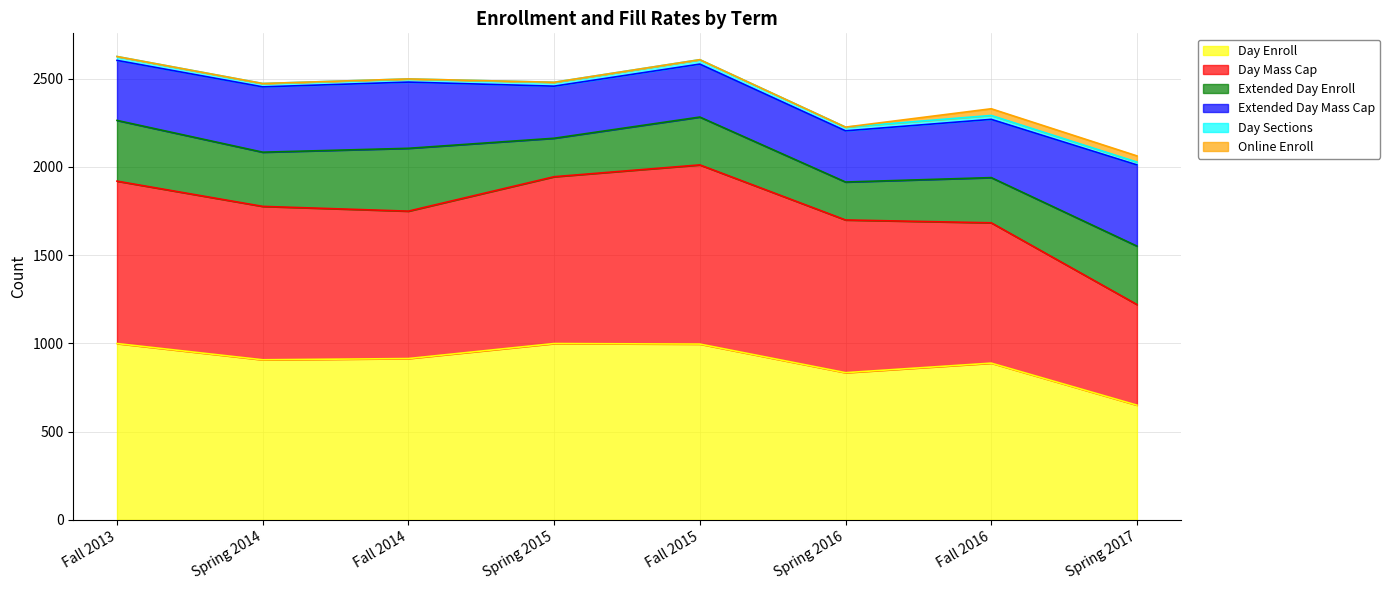

Reading left to right, transcribe all the data shown in this chart.

Day Enroll: Fall 2013=999	Spring 2014=907	Fall 2014=914	Spring 2015=999	Fall 2015=996	Spring 2016=834	Fall 2016=888	Spring 2017=650
Day Mass Cap: Fall 2013=920	Spring 2014=869	Fall 2014=835	Spring 2015=945	Fall 2015=1015	Spring 2016=865	Fall 2016=795	Spring 2017=570
Extended Day Enroll: Fall 2013=344	Spring 2014=307	Fall 2014=356	Spring 2015=218	Fall 2015=271	Spring 2016=215	Fall 2016=256	Spring 2017=331
Extended Day Mass Cap: Fall 2013=340	Spring 2014=370	Fall 2014=375	Spring 2015=295	Fall 2015=300	Spring 2016=290	Fall 2016=330	Spring 2017=460
Day Sections: Fall 2013=22	Spring 2014=19	Fall 2014=18	Spring 2015=22	Fall 2015=25	Spring 2016=21	Fall 2016=22	Spring 2017=16
Online Enroll: Fall 2013=0	Spring 2014=0	Fall 2014=0	Spring 2015=0	Fall 2015=0	Spring 2016=0	Fall 2016=38	Spring 2017=35